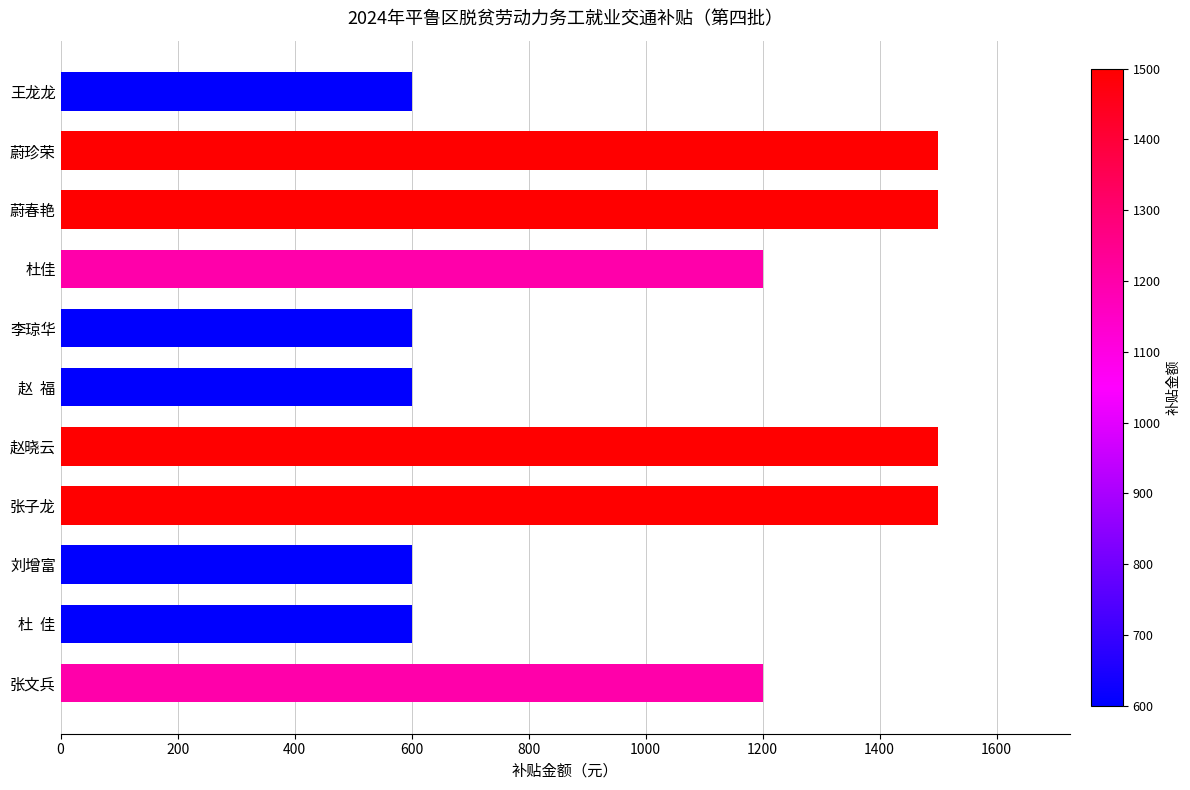

What is the difference between the second highest and minimum values?

900